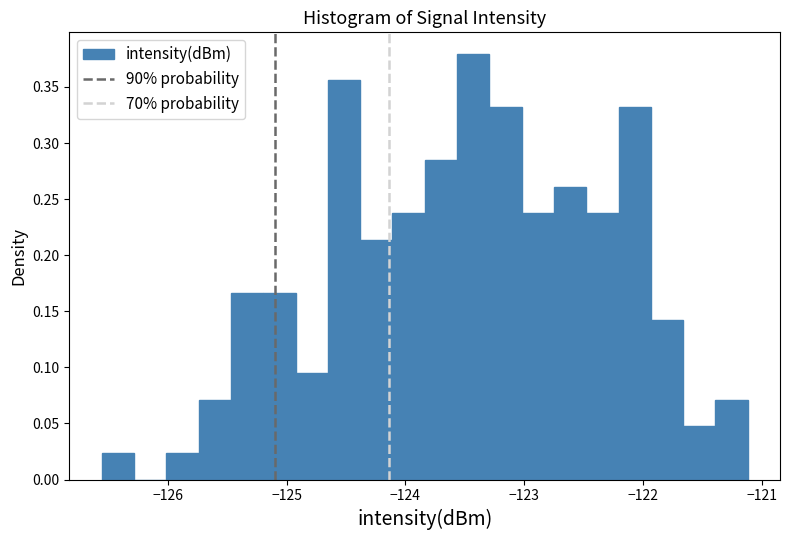

Around what value on the x-axis is the tallest bar? Give the approximate position of its centre, as read against the axis.

-123.4